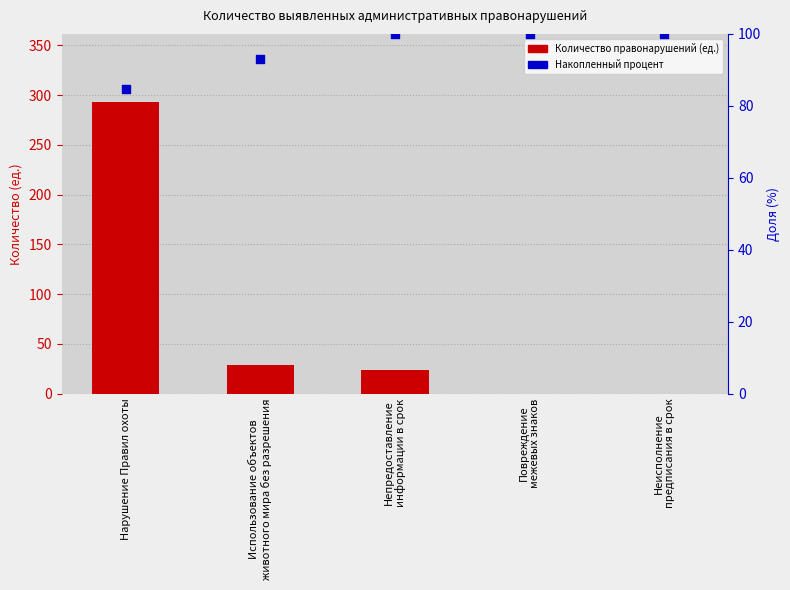

Which series has the largest Y range (max minus min)?

Количество выявленных административных правонарушений